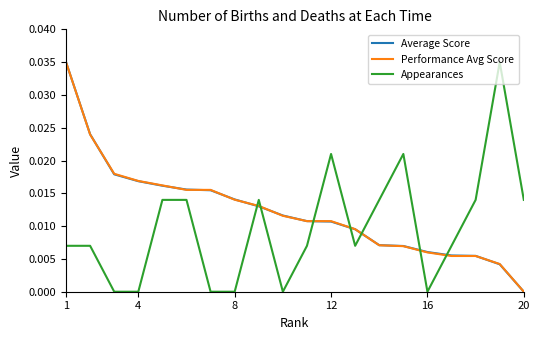

How many intersections are there between Appearances and Average Score?

7